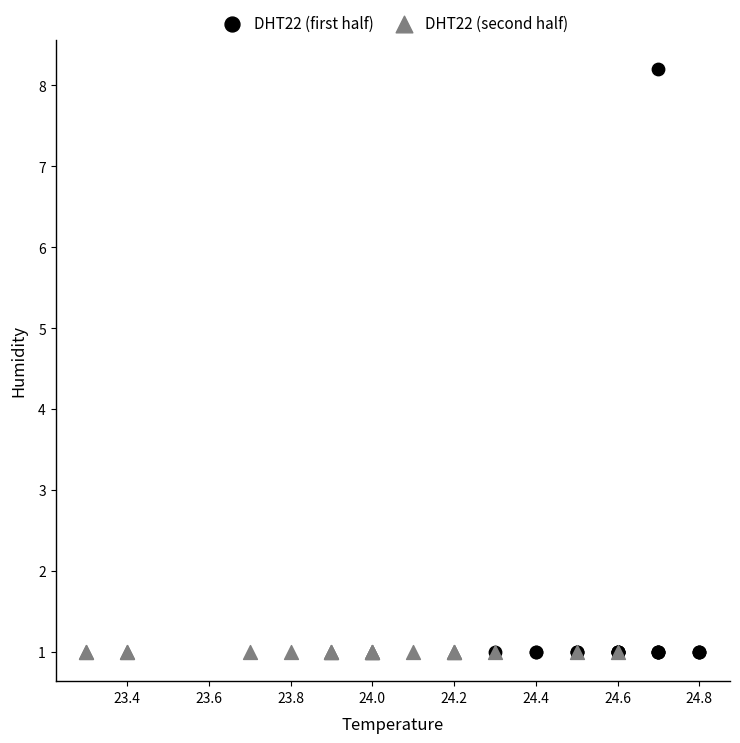

Which series contains the highest Y value?

DHT22 (first half)